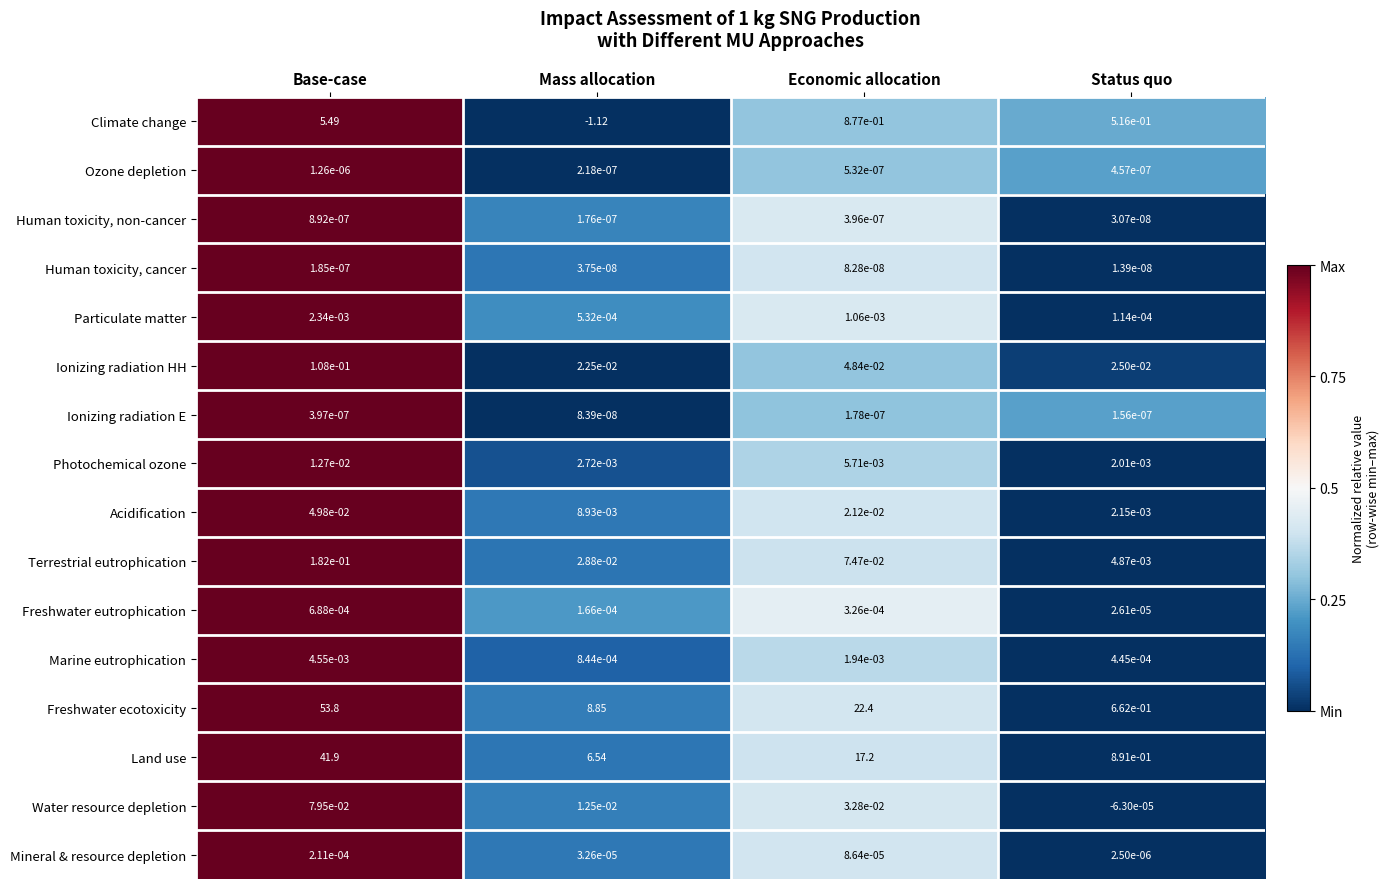

At which label is Ionizing radiation E closest to 0?

Mass allocation